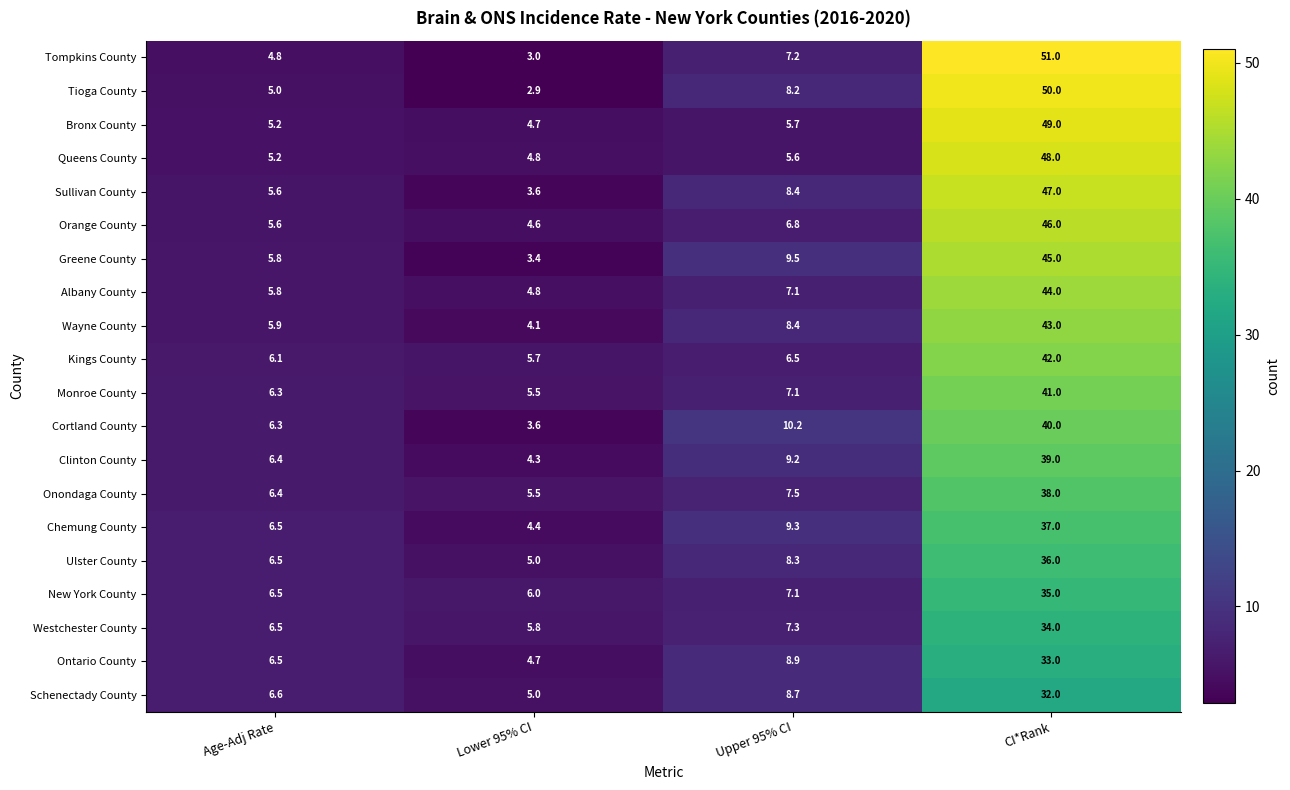

Where is Monroe County nearest to the value 23?

Upper 95% CI